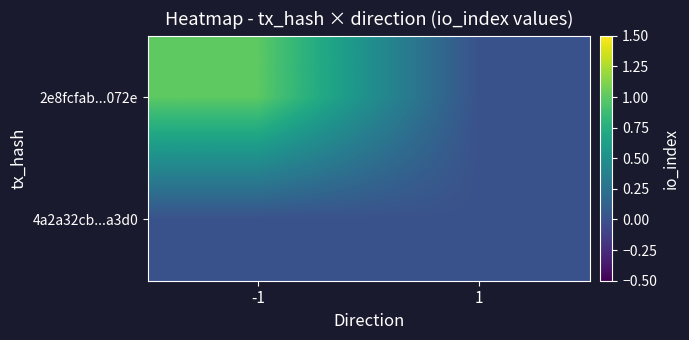

Which has a higher value, -1 or 1?

-1